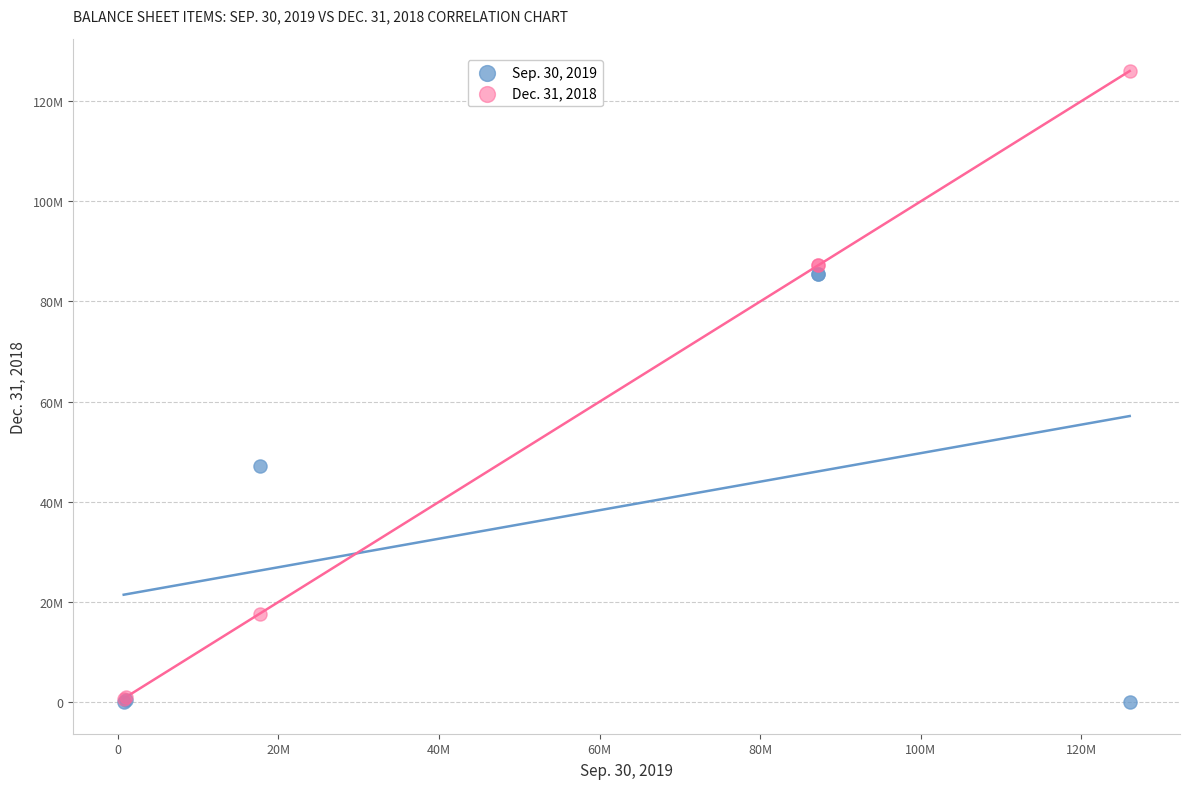

What are all the series names shown in the legend?

Sep. 30, 2019, Dec. 31, 2018